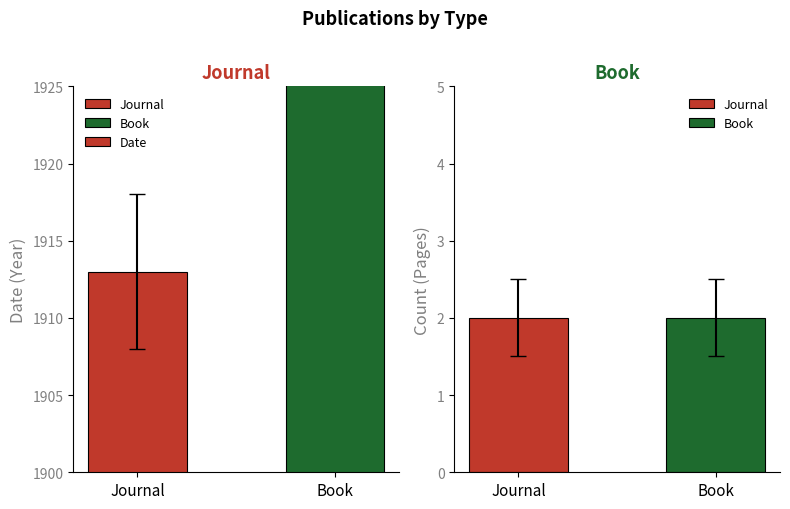

List the labels in order of value, smallest first.

Journal, Book